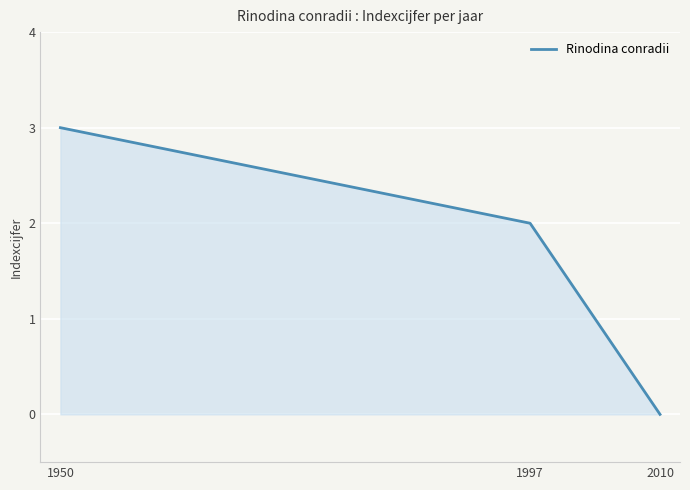

What is the sum of the values at 1997 and 1950?

5